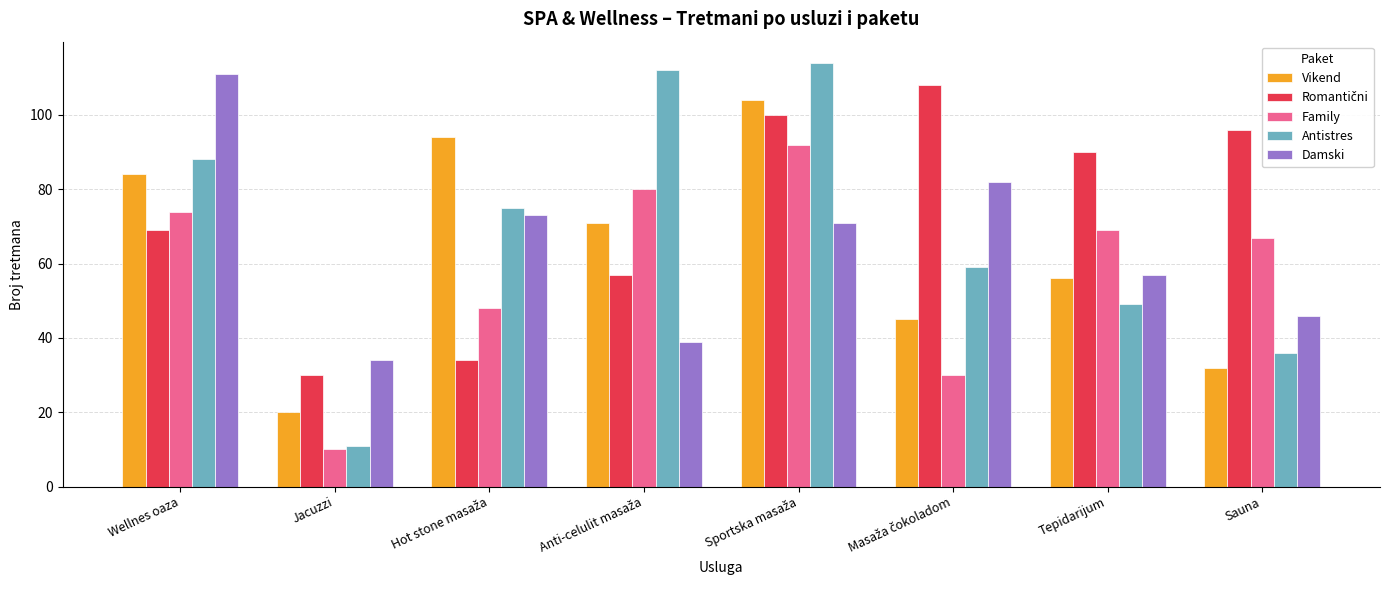

At how many categories does at least one series exceed 69?

7